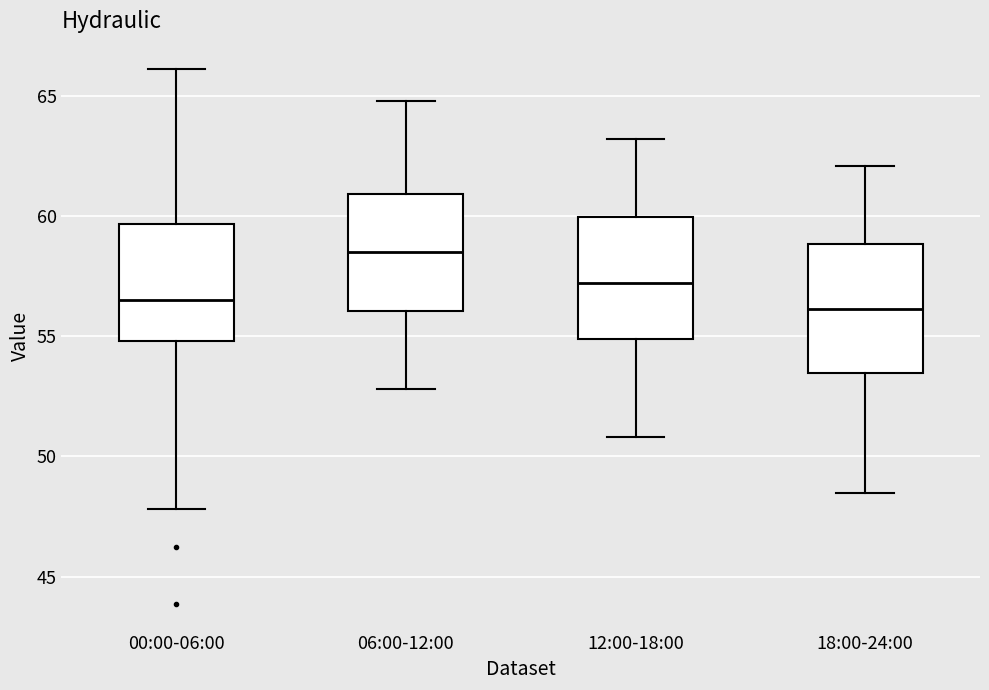

Reading left to right, read every box against the y-axis: the position of its median line, the range the box covers, and the ends of its whiskers. The values are not printed on the chart, so give them approximately, as read against the axis.

00:00-06:00: median 56.5, box 55.0 to 59.5, whiskers 48.0 to 66.0
06:00-12:00: median 58.5, box 56.0 to 61.0, whiskers 53.0 to 65.0
12:00-18:00: median 57.0, box 55.0 to 60.0, whiskers 51.0 to 63.0
18:00-24:00: median 56.0, box 53.5 to 59.0, whiskers 48.5 to 62.0